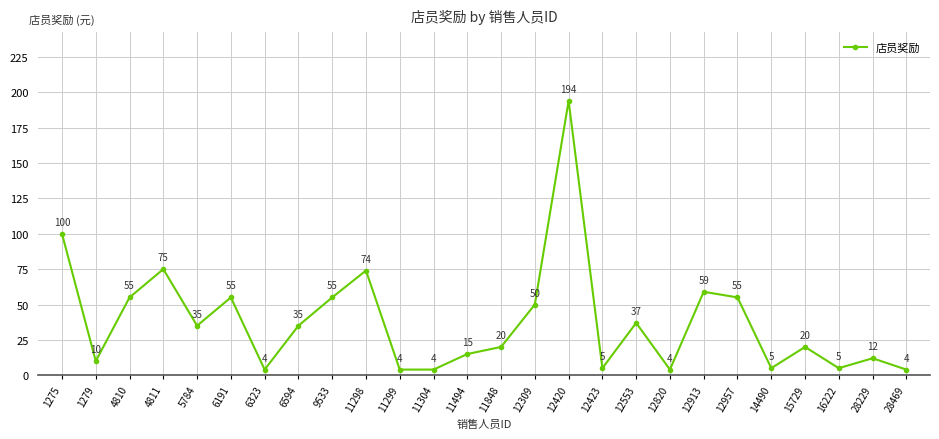

What is the change in value from 11299 to 12553?

+33